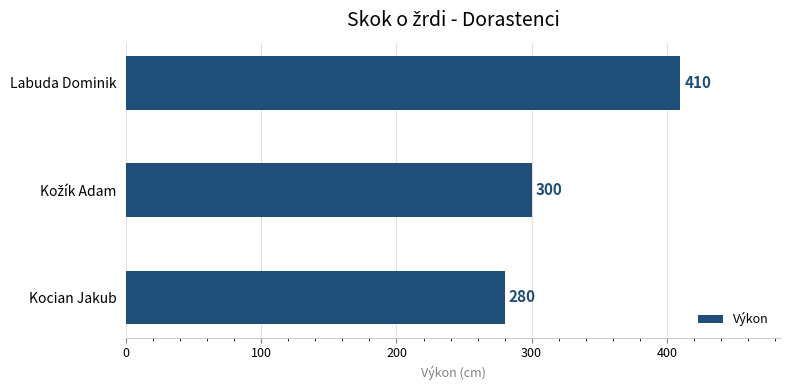

What is the change in value from Kocian Jakub to Labuda Dominik?

+130